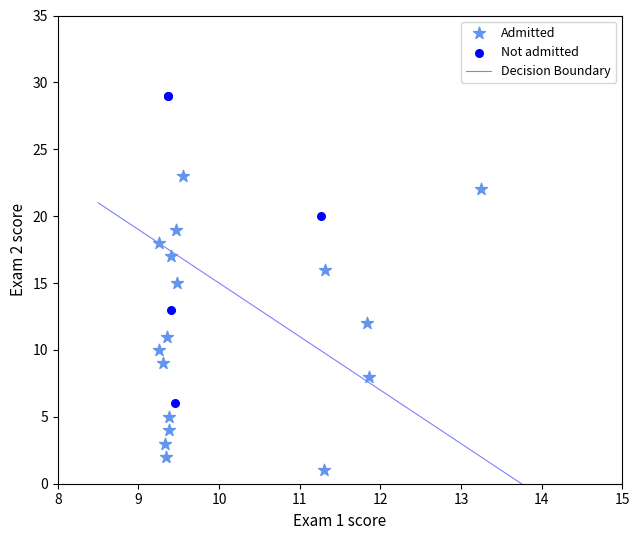

Which series contains the highest Y value?

Not admitted